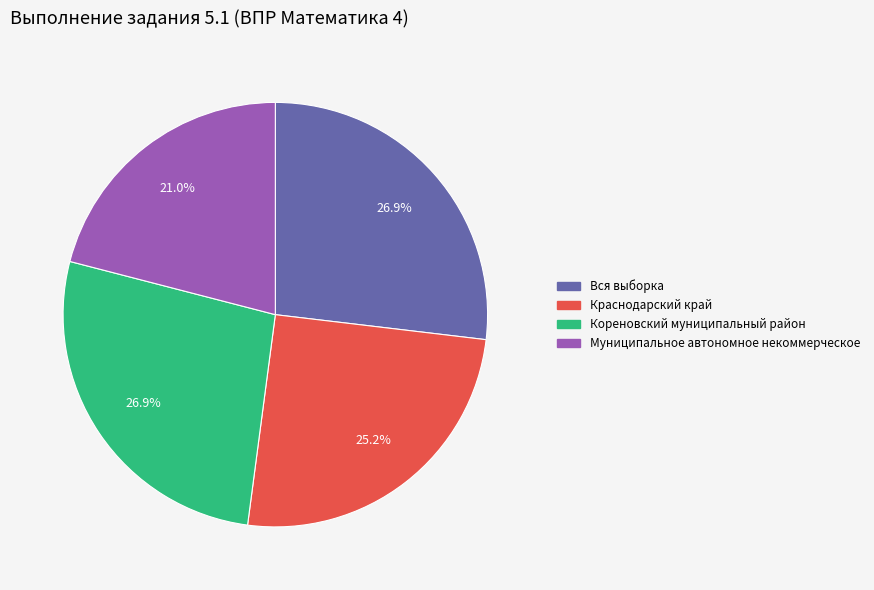

How many segments does this pie chart have?

4